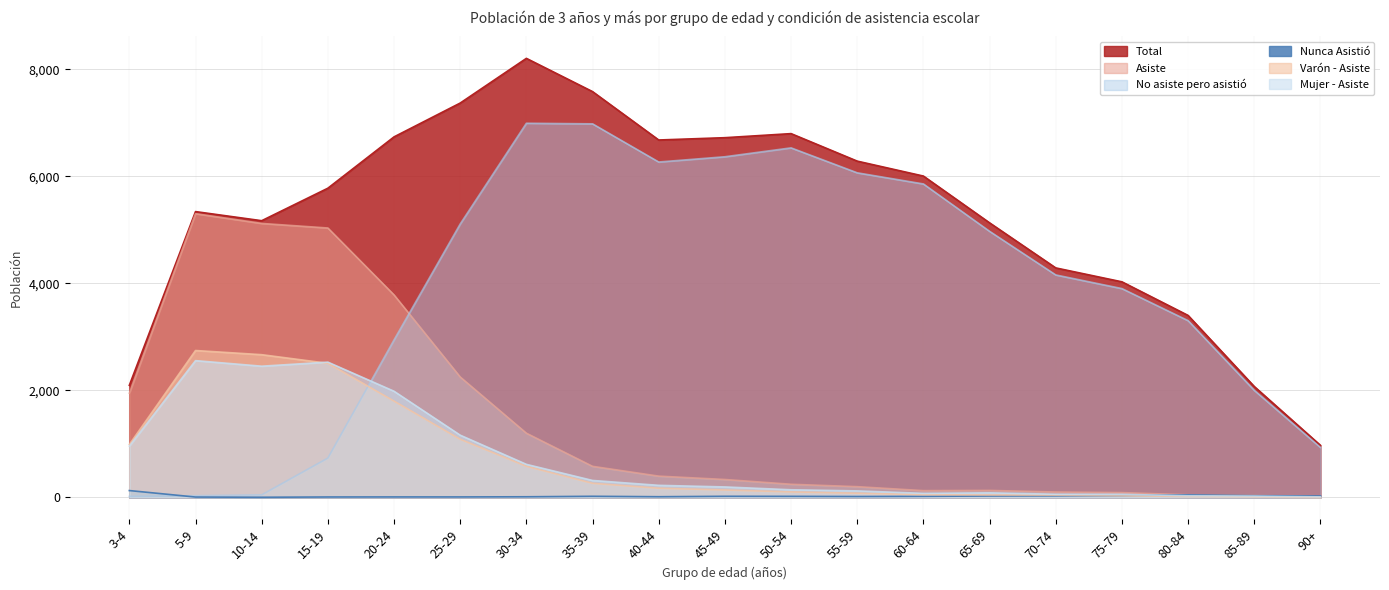

What is the label of the 1st point from the right?

90+